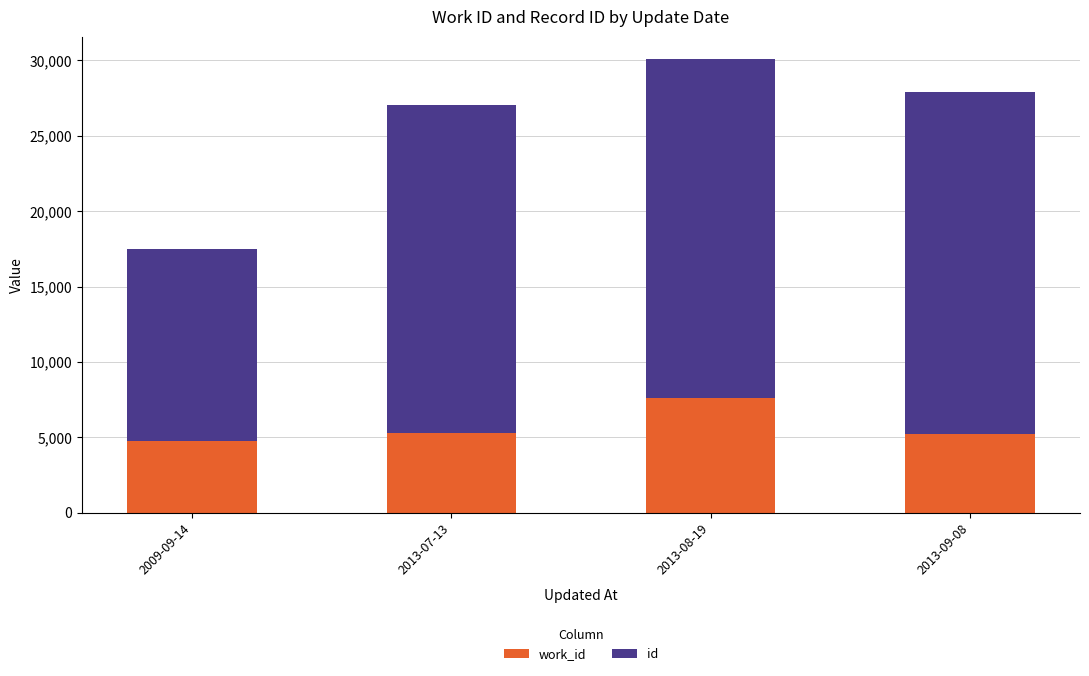

At which category is the sum across all series the highest?

2013-08-19